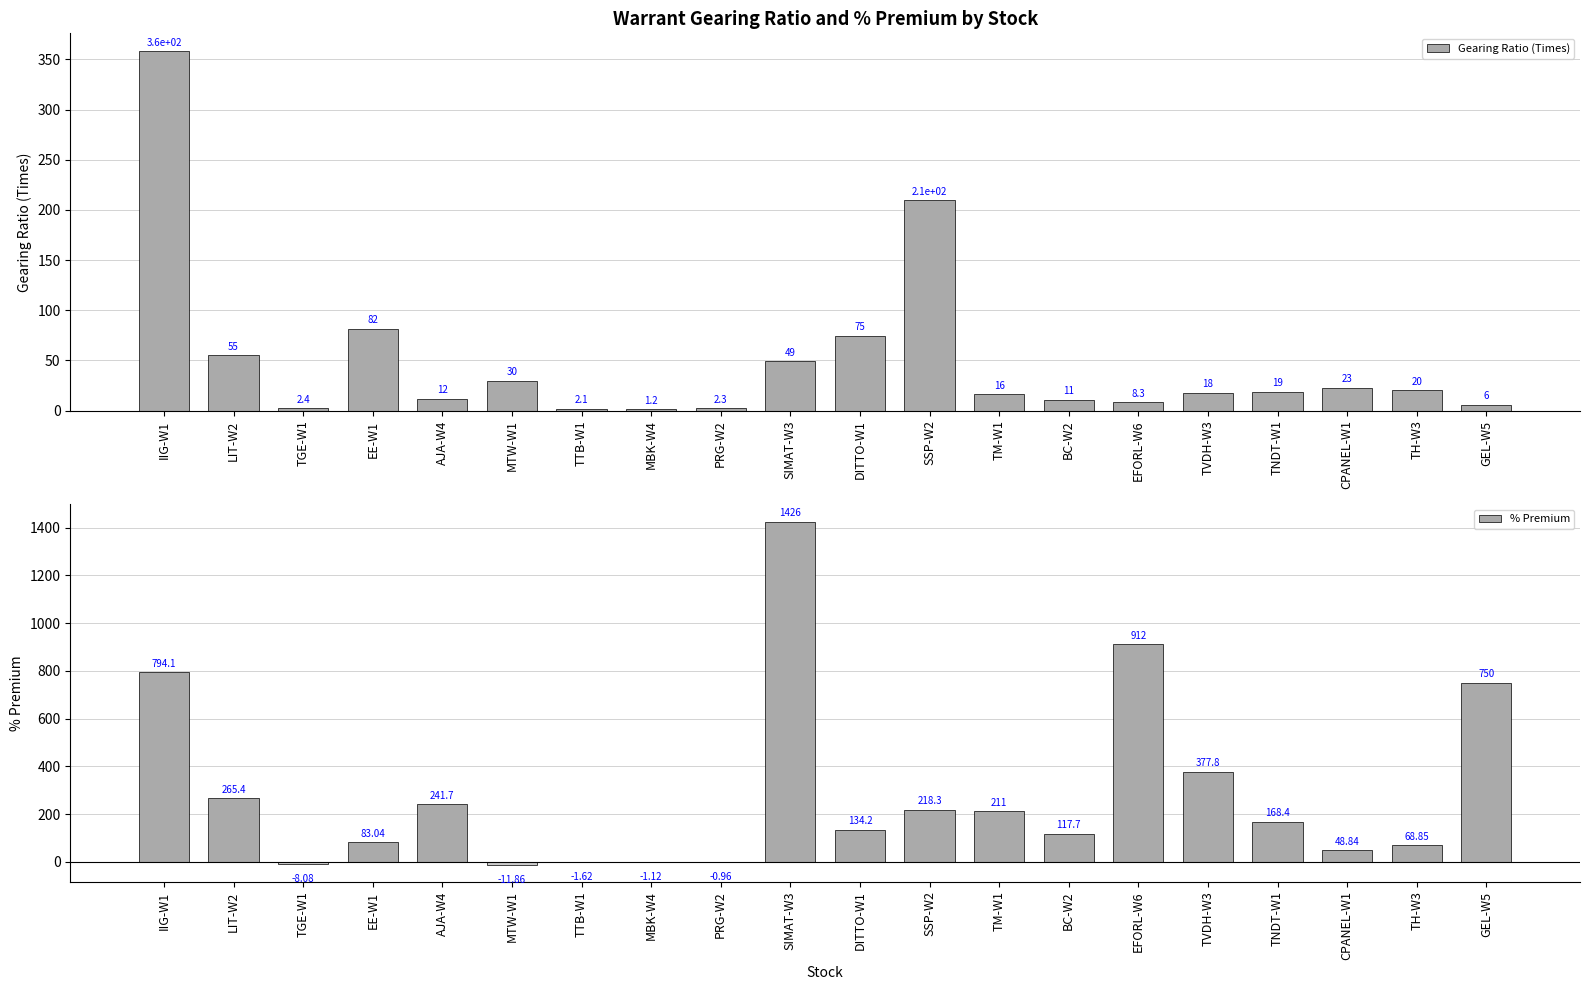

Count the number of data series in this chart.

2